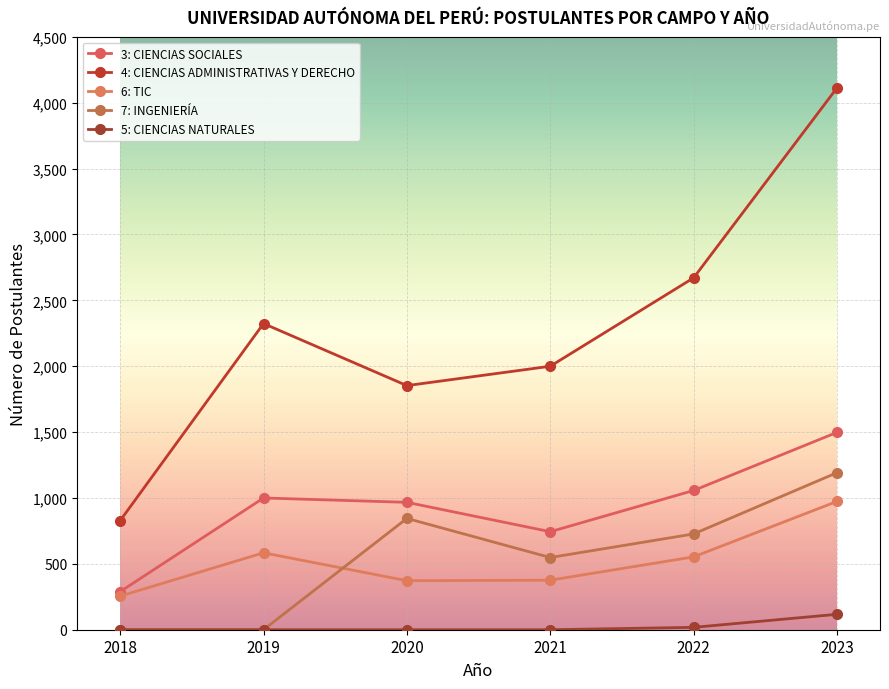

What is the value of the 3: CIENCIAS SOCIALES point at the 4th from the left?

744